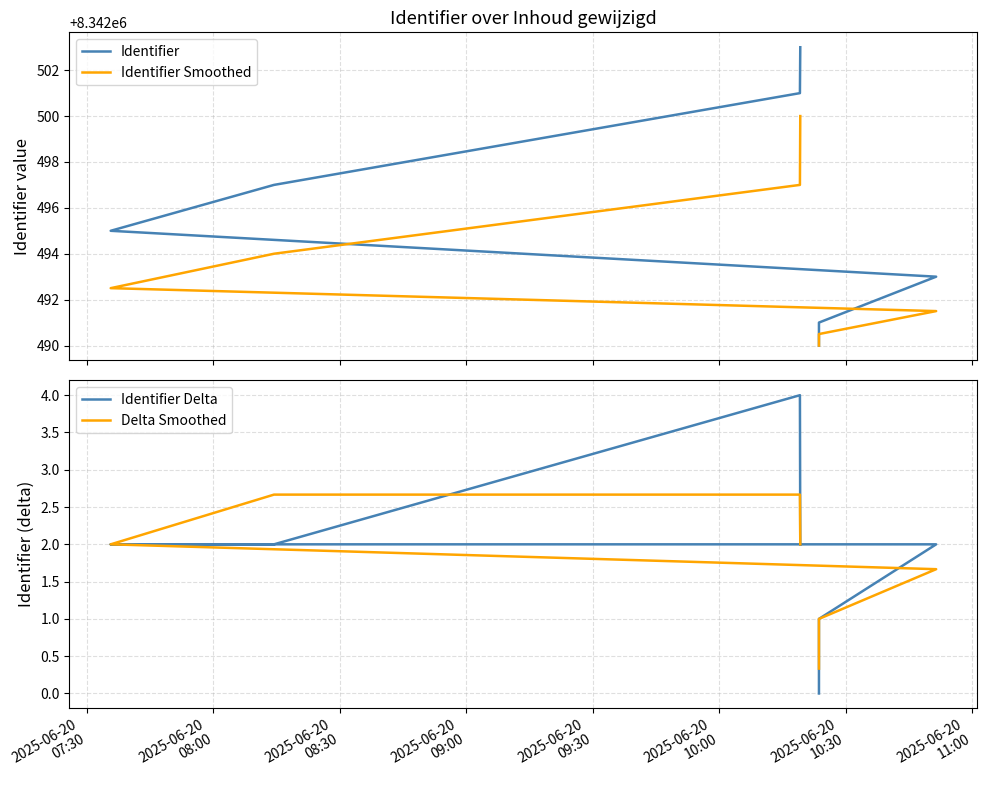

At 2025-06-20
09:30, list the series in order from largest to smallest.

Identifier, Identifier Smoothed, Delta Smoothed, Identifier Delta